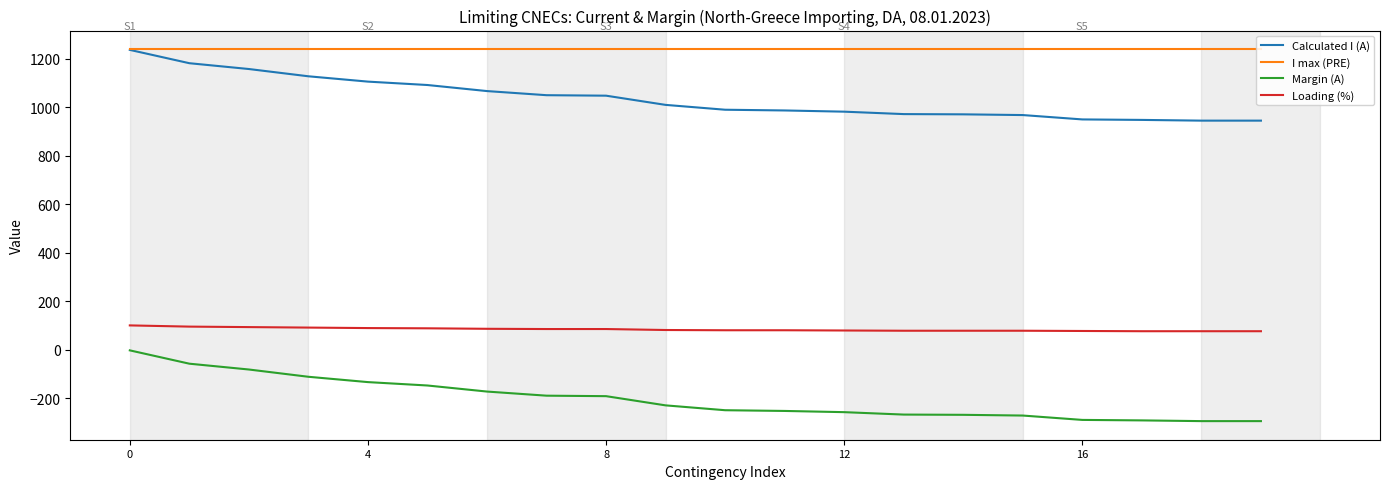

True or false: Margin (A) and Calculated I (A) cross at least once.

False